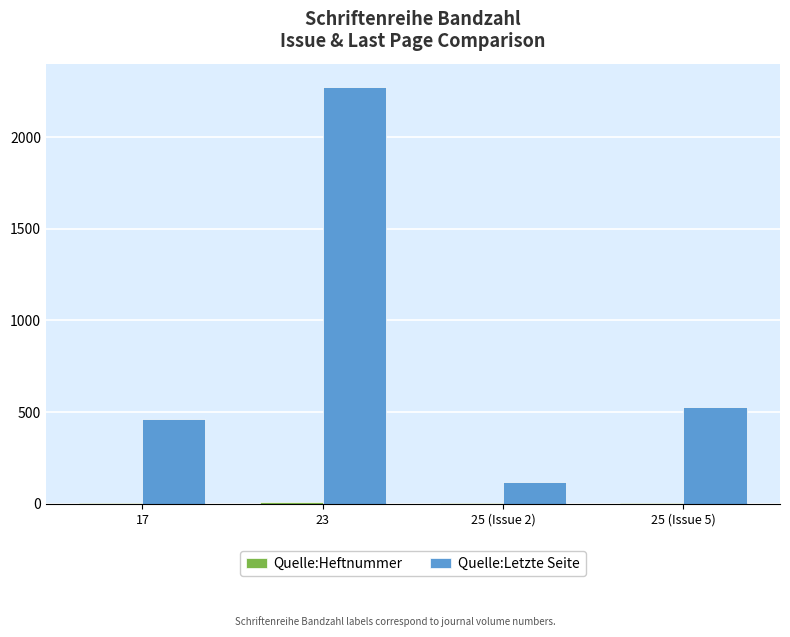

Count the number of data series in this chart.

2